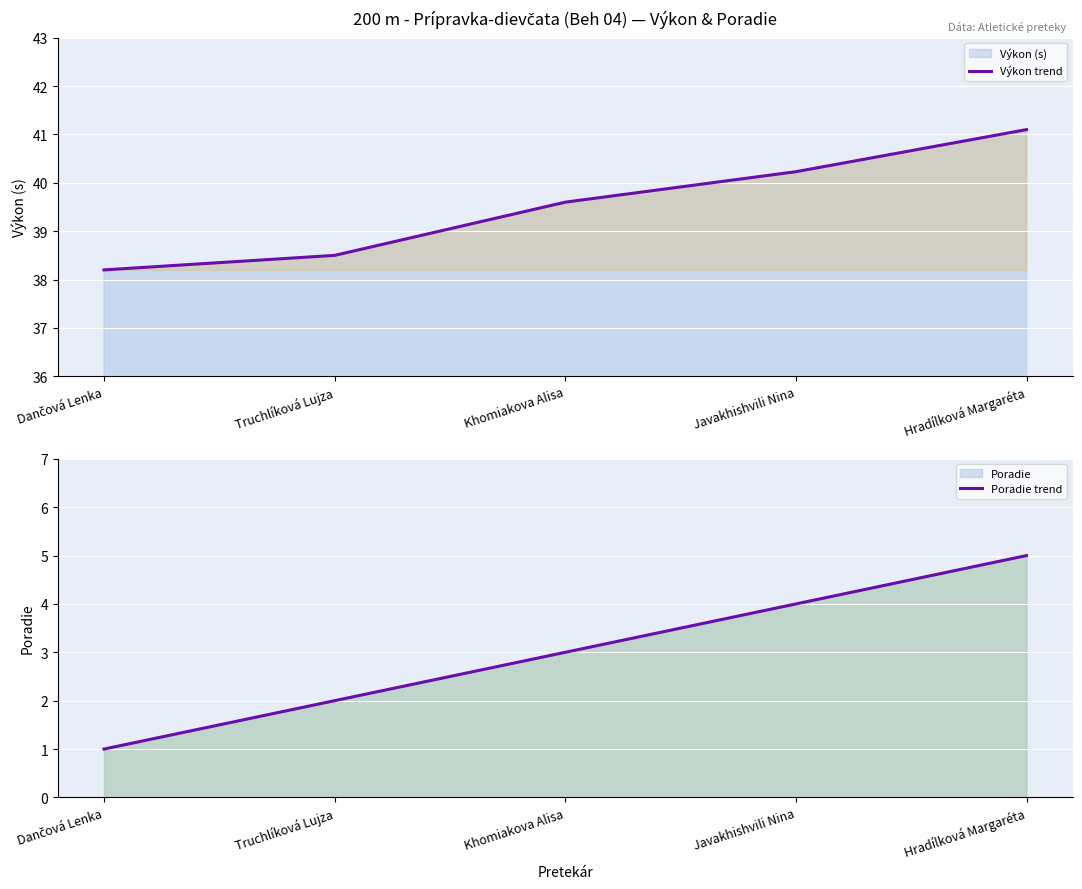

True or false: Výkon trend has more than 0 interior local peaks.

False